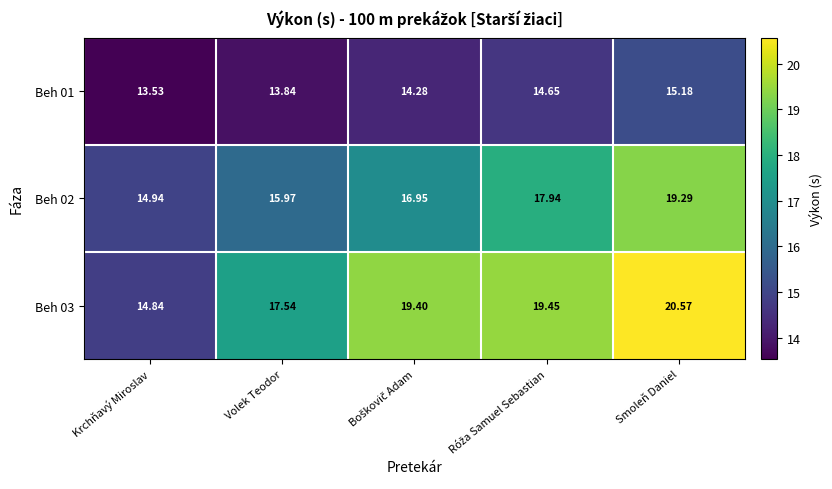

At which category is the sum across all series the highest?

Smoleň Daniel